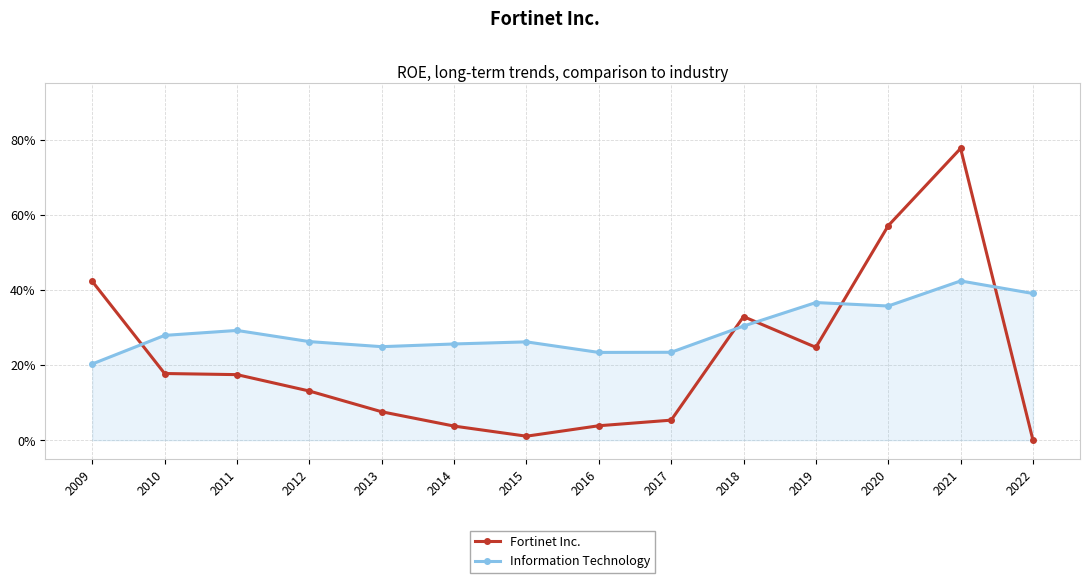

What is the difference between the highest and lowest values at 2017?

0.2